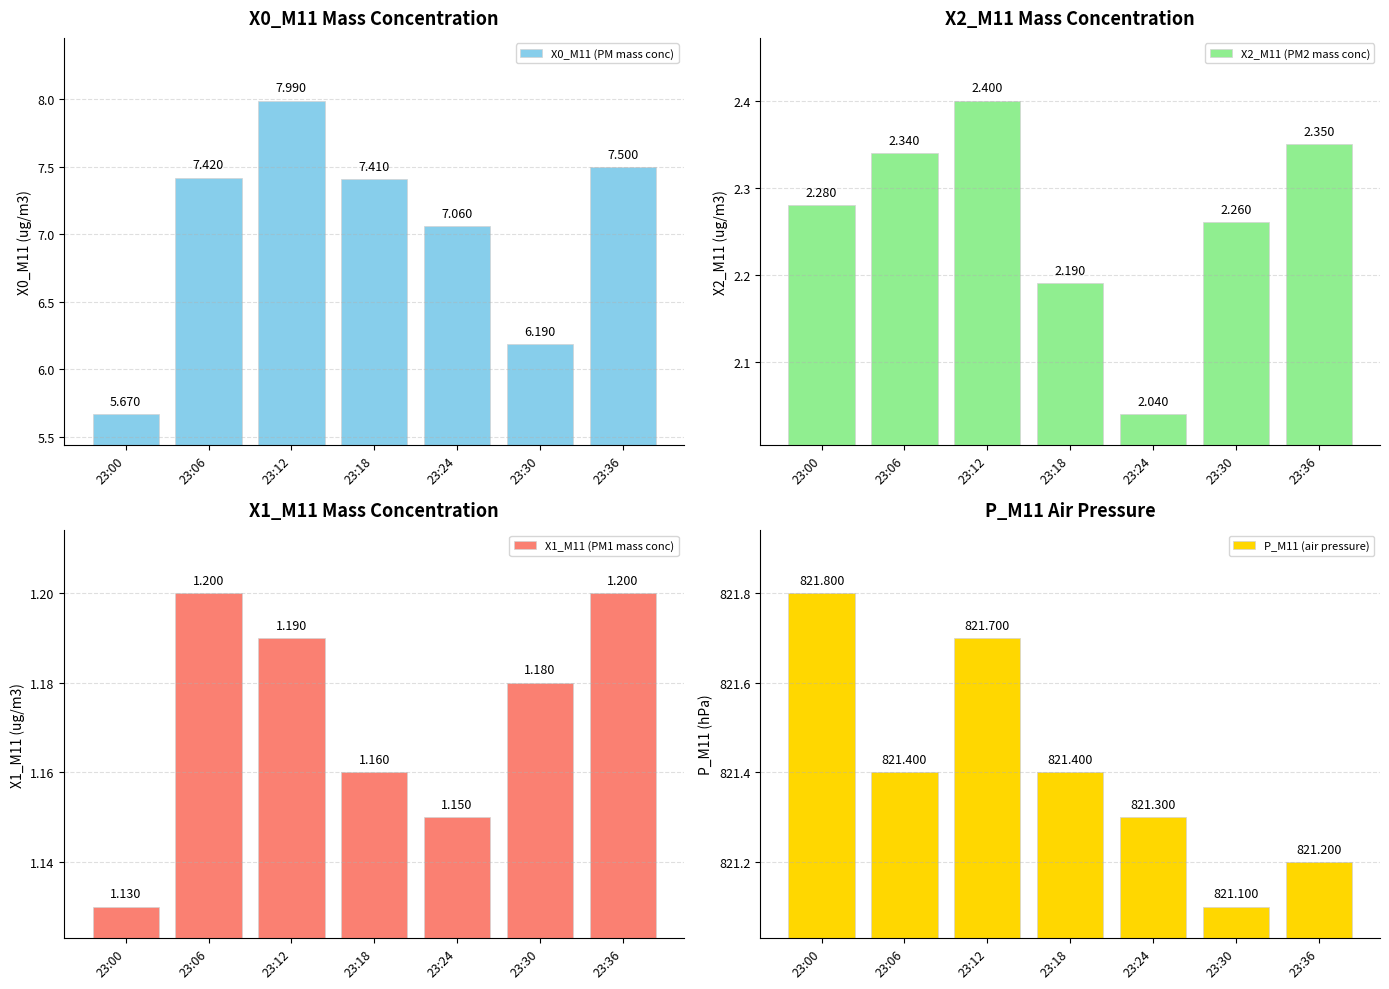

How many distinct data groups are displayed?

4